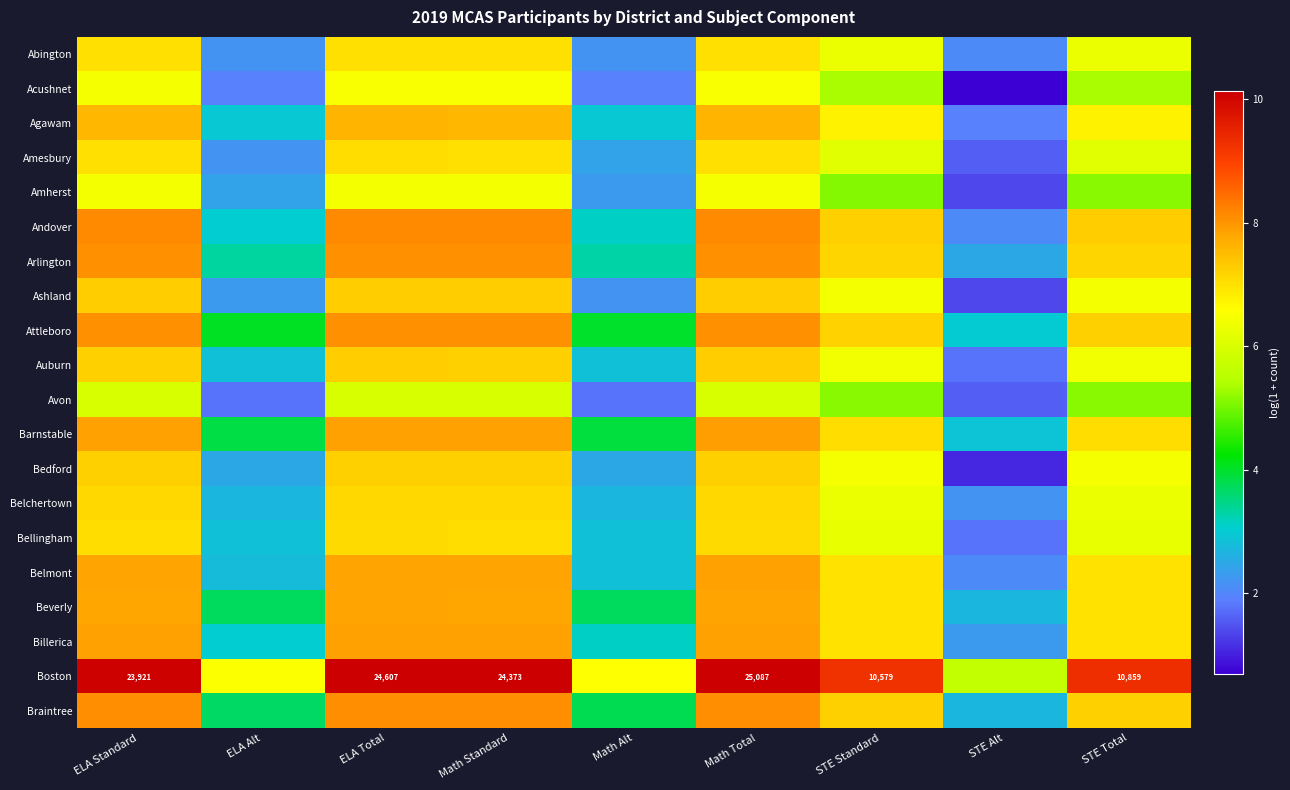

The value of Ashland at STE Alt is 2.4. True or false?

False